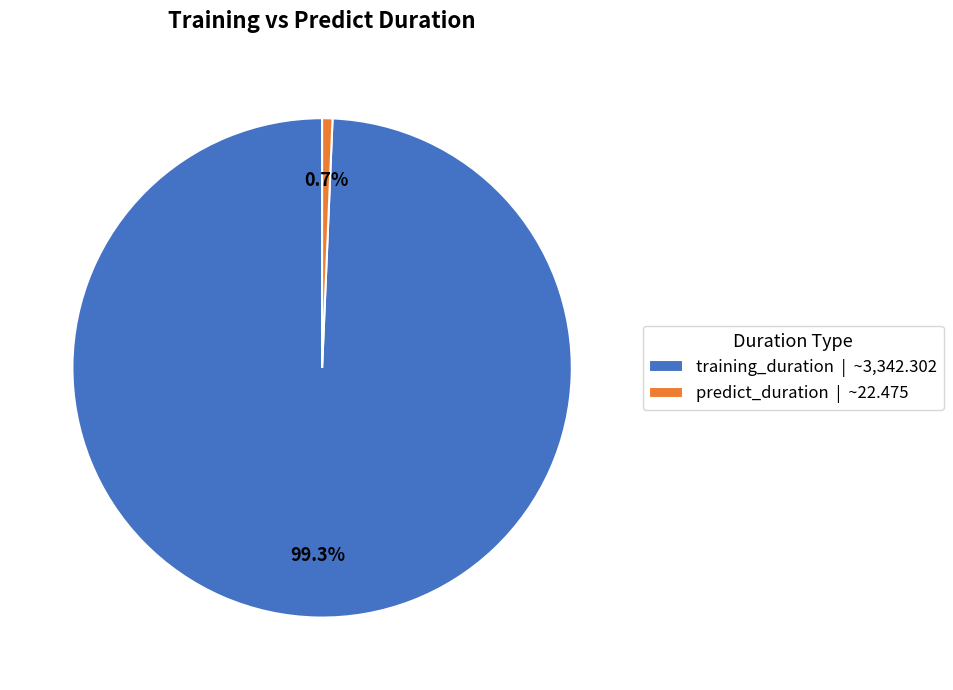

Which category has the biggest portion of the pie?

training_duration